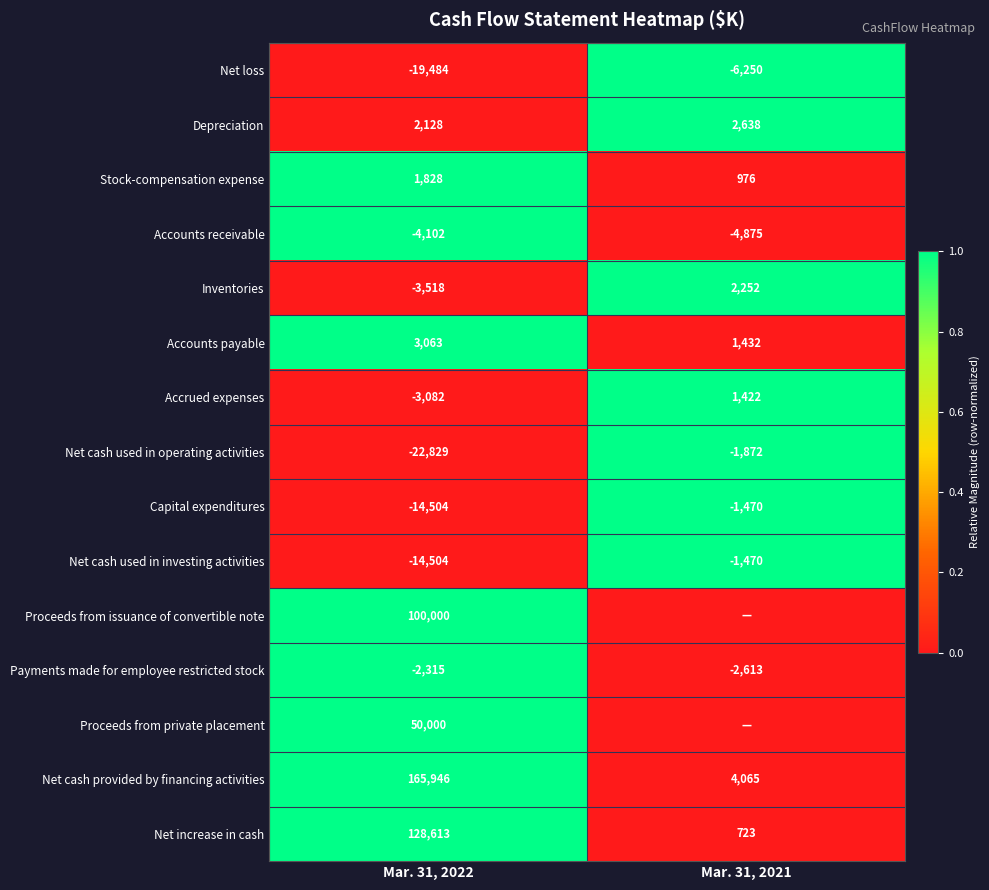

At which label does Inventories reach its peak?

Mar. 31, 2021